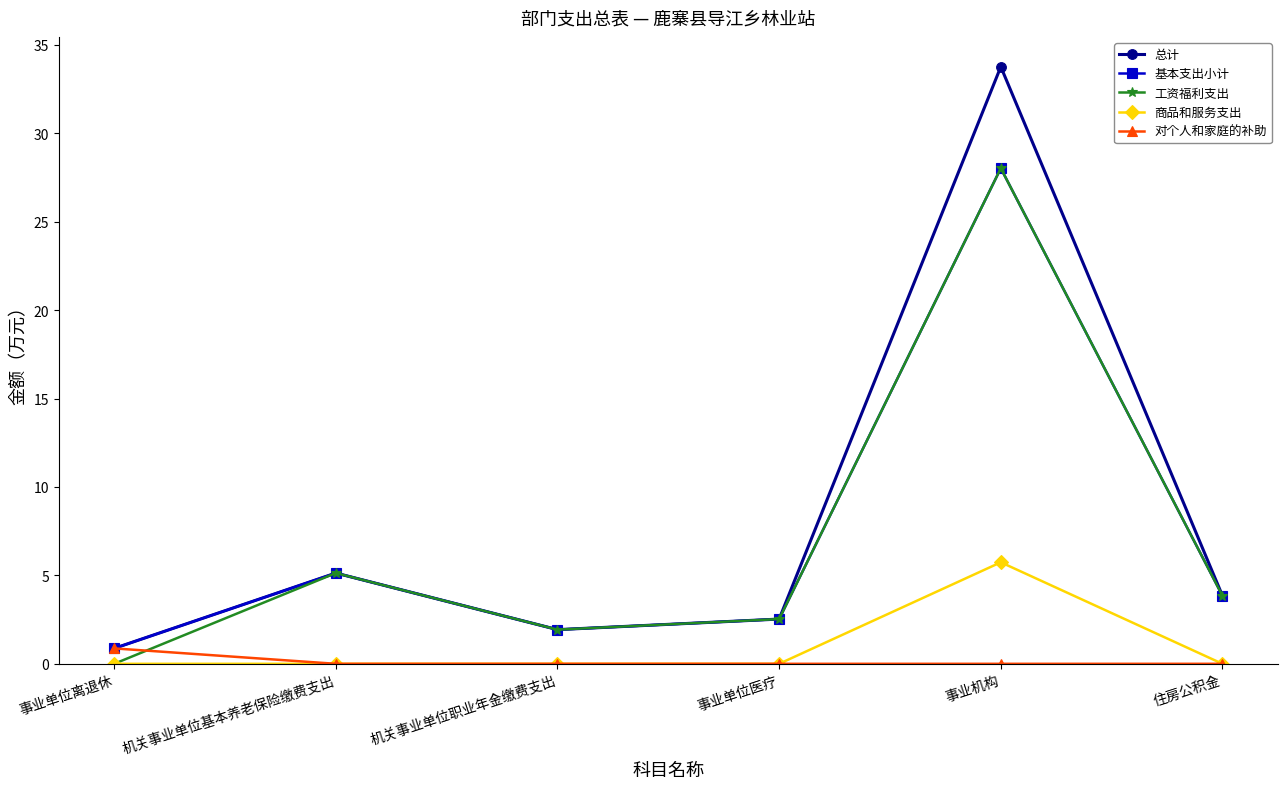

In 工资福利支出, how many points are lower than both neighbors (excluding endpoints)?

1